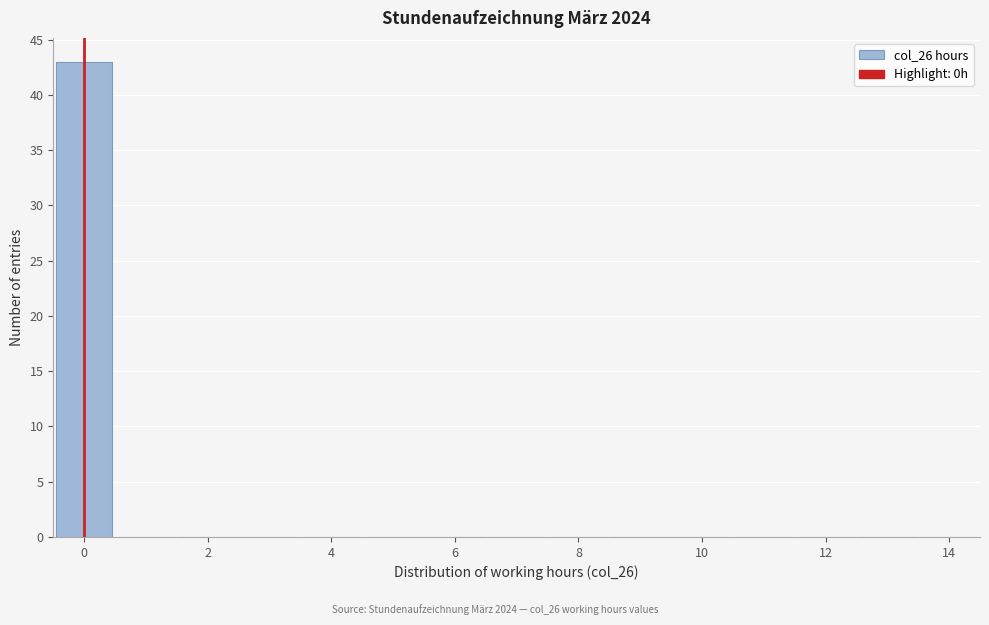

Reading left to right, transcribe this chart: for each bar, give the range it covers on the x-axis and its height. Neither the bar edges nor the heights are printed on the chart, so give them approximately, as read against the axes.

-0.5 to 0.5: 43
0.5 to 1.5: 0
1.5 to 2.5: 0
2.5 to 3.5: 0
3.5 to 4.5: 0
4.5 to 5.5: 0
5.5 to 6.5: 0
6.5 to 7.5: 0
7.5 to 8.5: 0
8.5 to 9.5: 0
9.5 to 10.5: 0
10.5 to 11.5: 0
11.5 to 12.5: 0
12.5 to 13.5: 0
13.5 to 14.5: 0